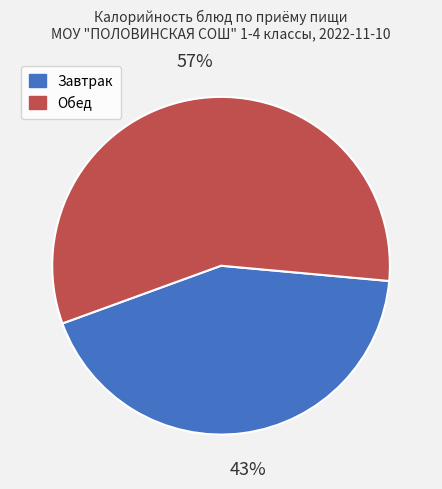

Is there a majority slice in this chart?

Yes